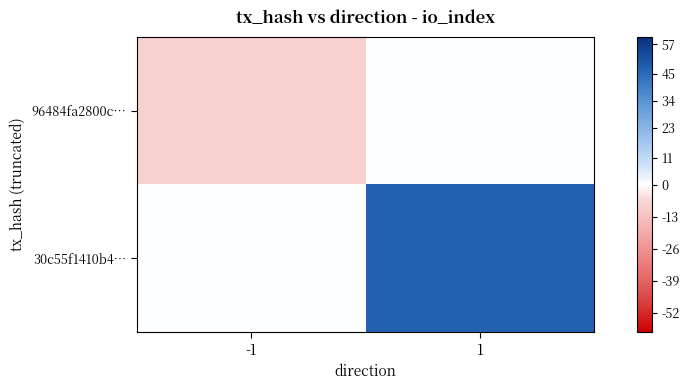

Reading left to right, extract all data points from this chart.

96484fa2800c…: -1=-8	1=0
30c55f1410b4…: -1=0	1=47